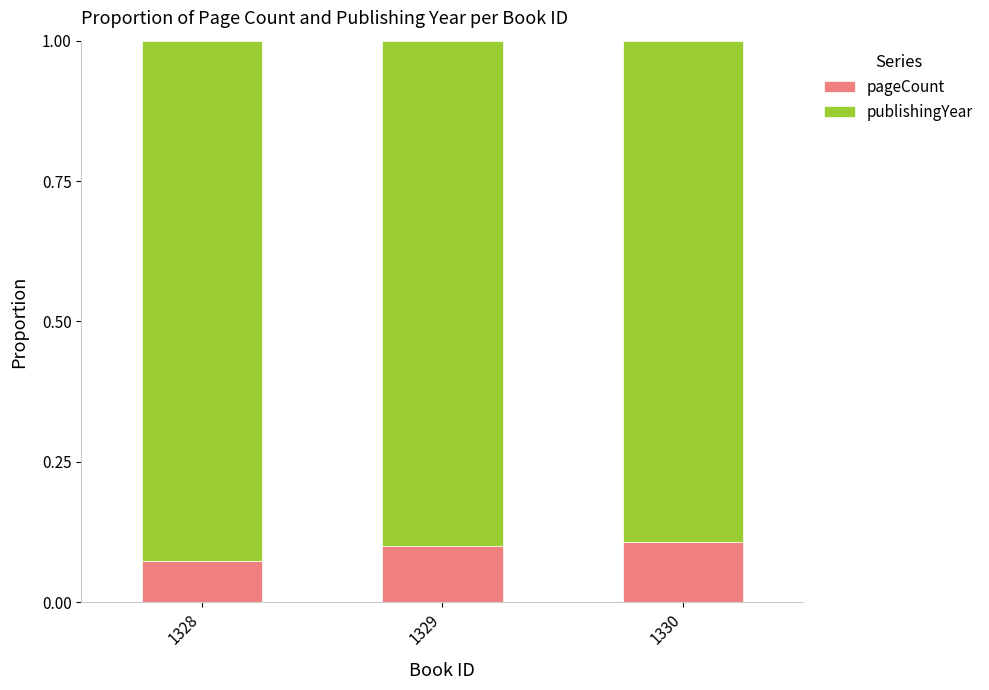

Are the bars grouped side by side (vs. stacked)?

No